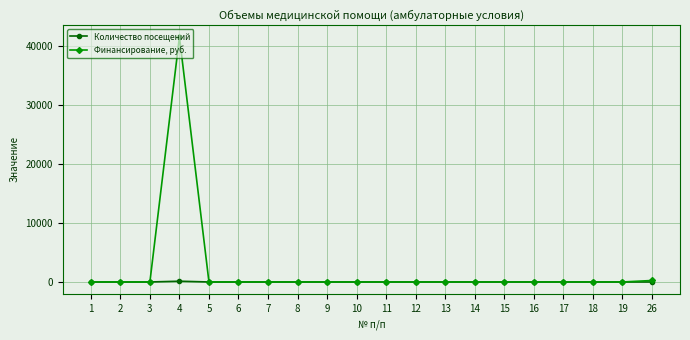

At which category is the sum across all series the highest?

4